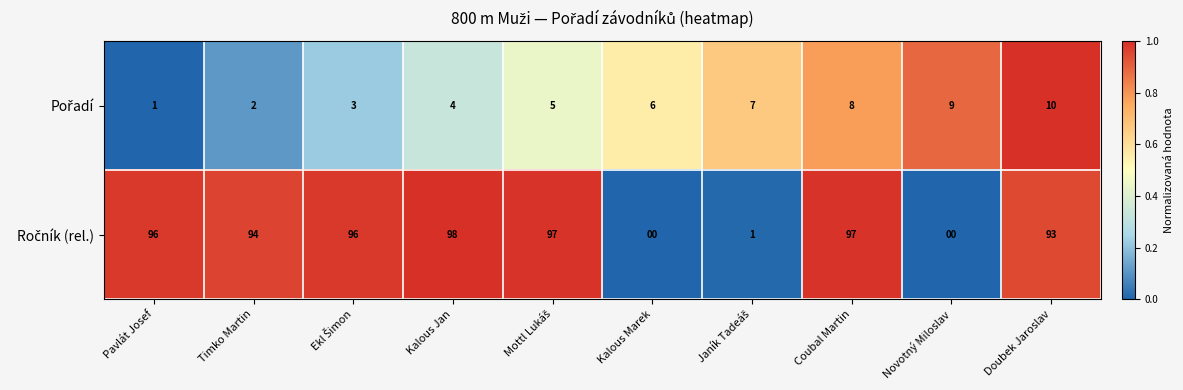

What is the maximum value shown in the chart?

98